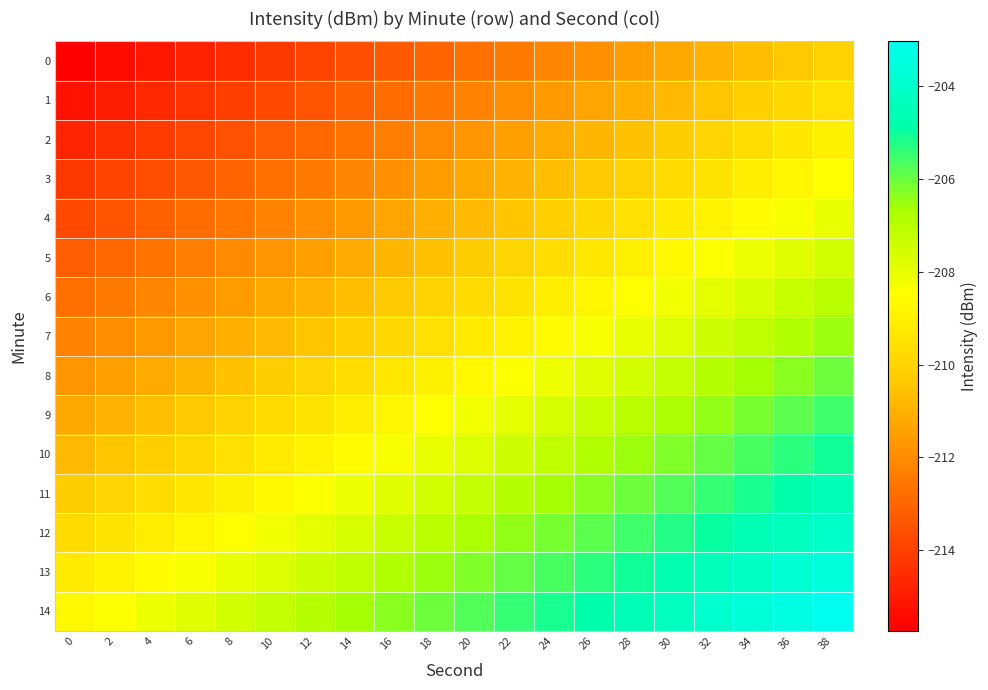

List the series in order of their peak value, lowest first.

0, 1, 2, 3, 4, 5, 6, 7, 8, 9, 10, 11, 12, 13, 14